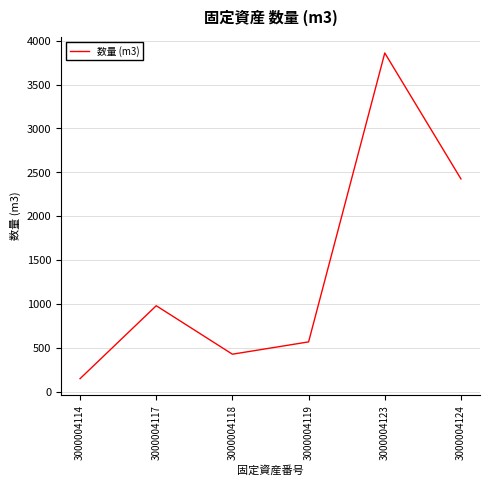

Reading left to right, transcribe all the data shown in this chart.

3000004114=146.3	3000004117=978.2	3000004118=425.3	3000004119=565.8	3000004123=3860.2	3000004124=2423.9